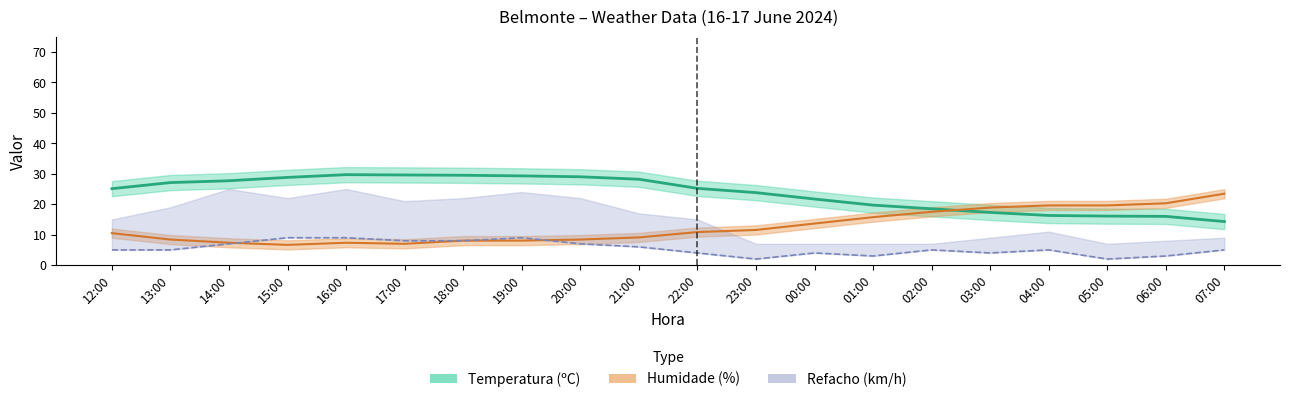

True or false: Velocidade do vento (km/h) and Humidade (%) cross at least once.

True